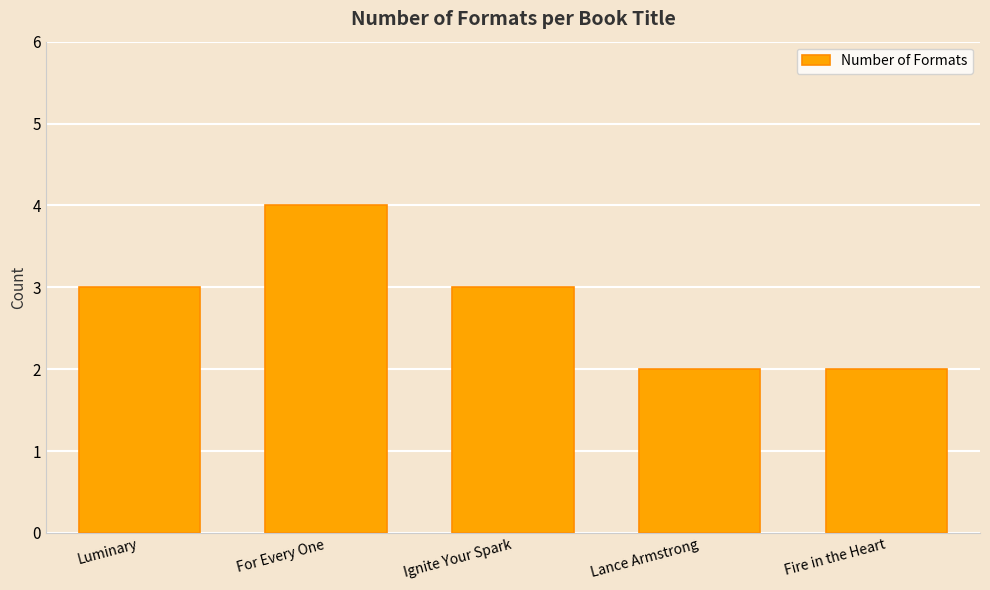

What is the label of the 5th bar from the right?

Luminary